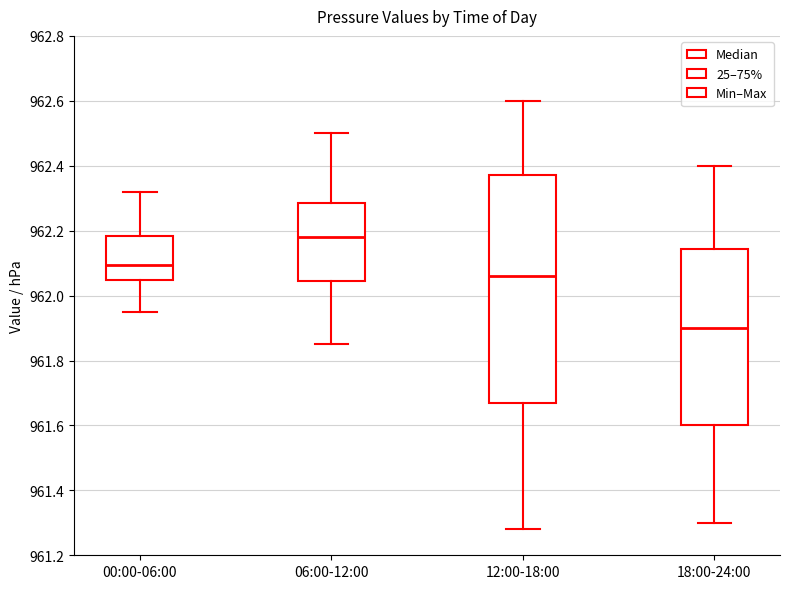

Which box is the tallest, from its lower edge to its upper edge?

12:00-18:00